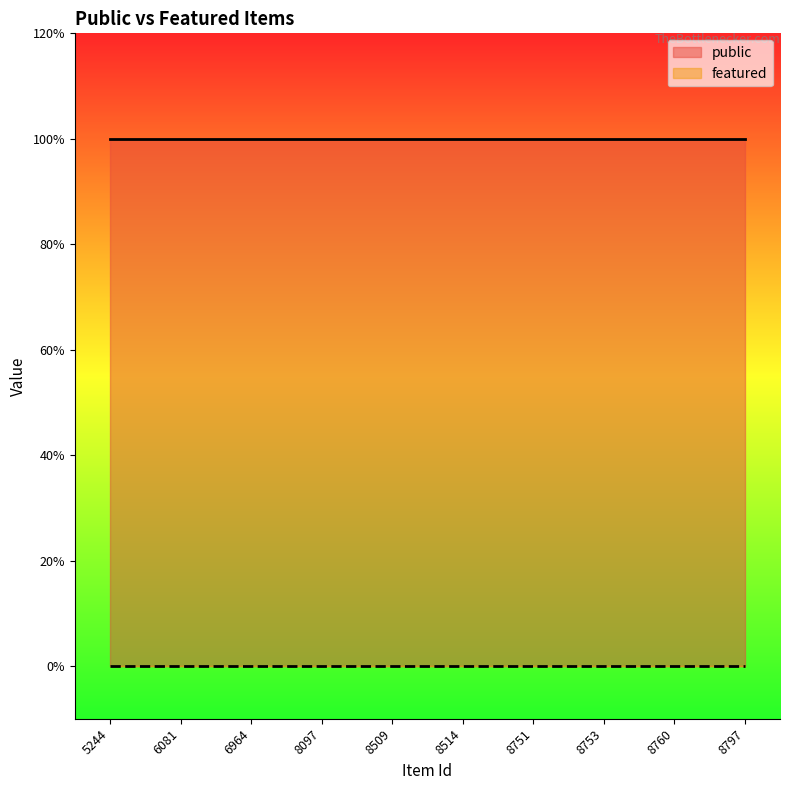

List the series in order of their peak value, lowest first.

featured, public